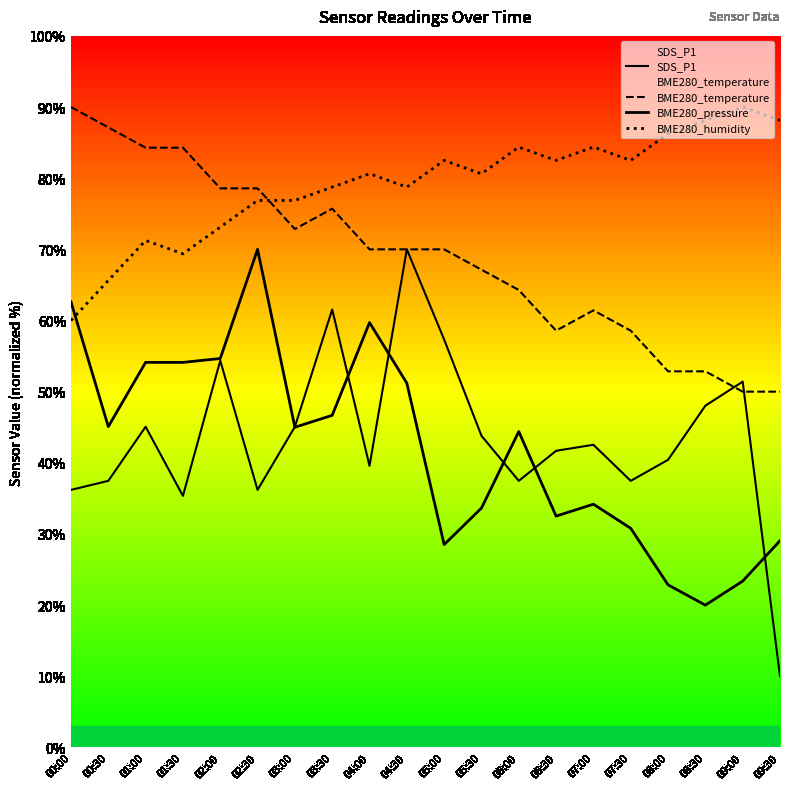

How many series are shown in this chart?

4